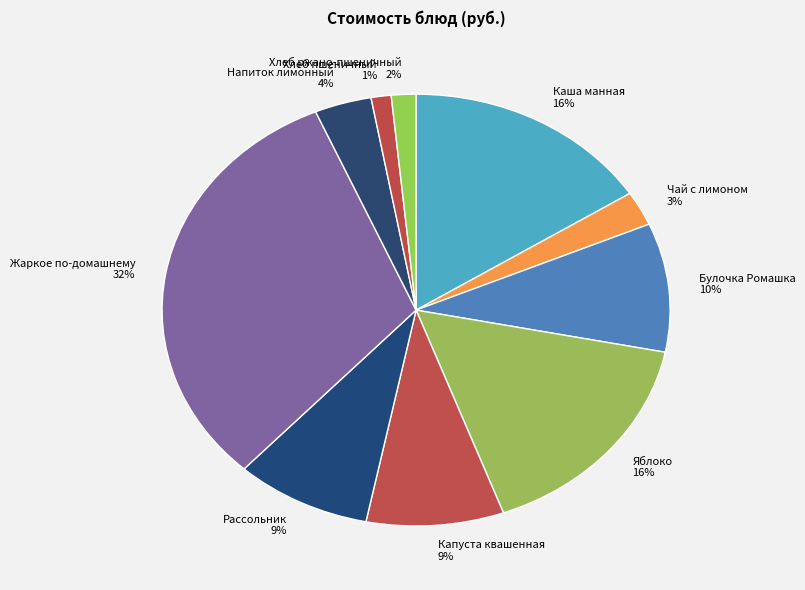

Count the number of slices in the pie.

10